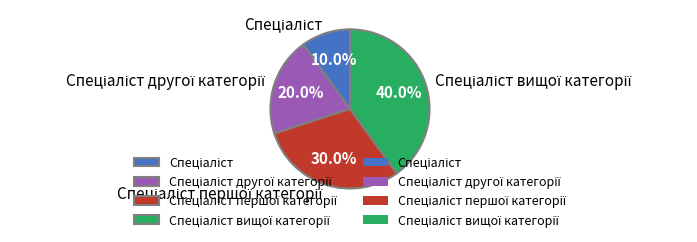

How many segments does this pie chart have?

4